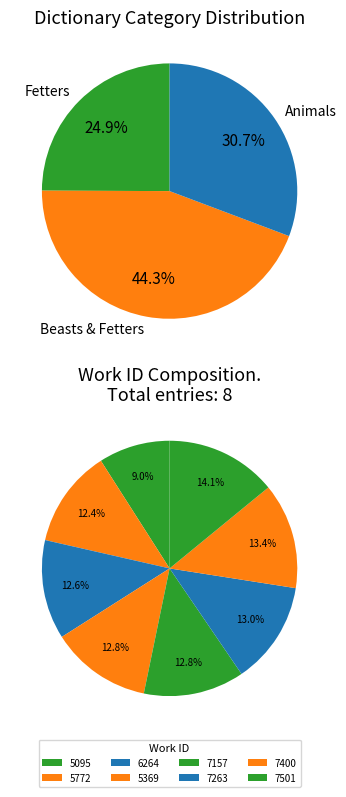

Between 6264 and 7400, which is larger?

7400